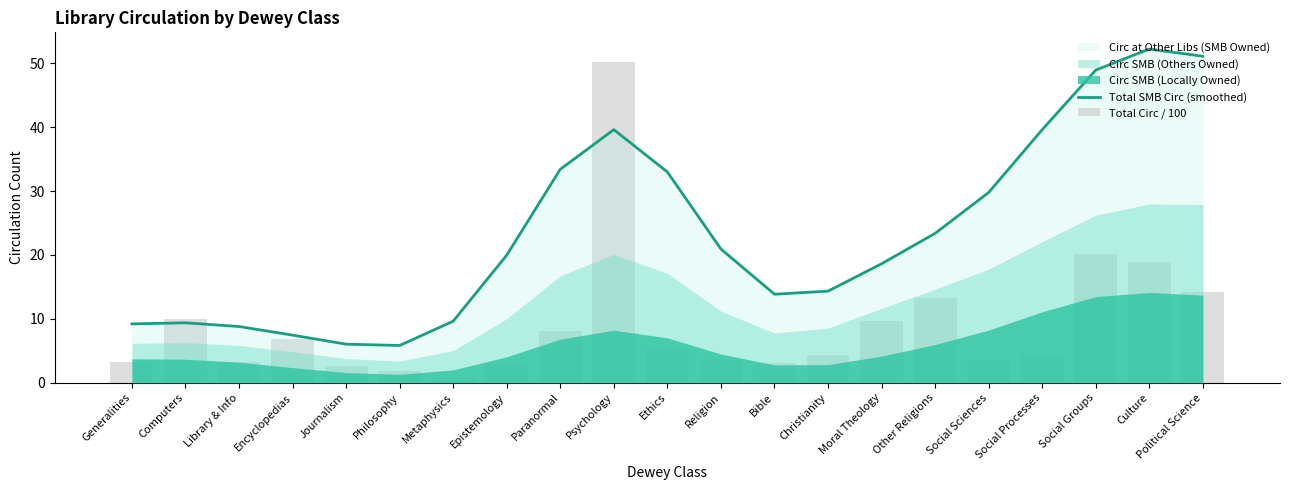

Is it true that Total Circ / 100 equals 8.7 at Ethics?

False